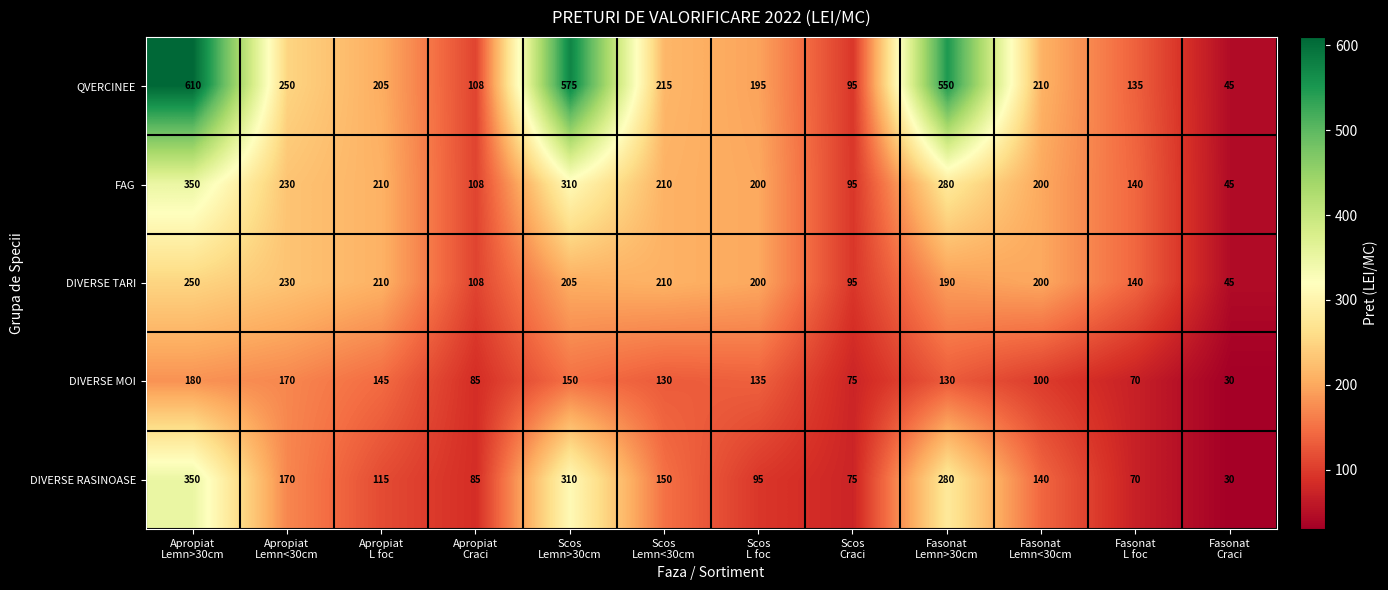

What is the difference between the maximum and minimum values in the DIVERSE RASINOASE series?

320